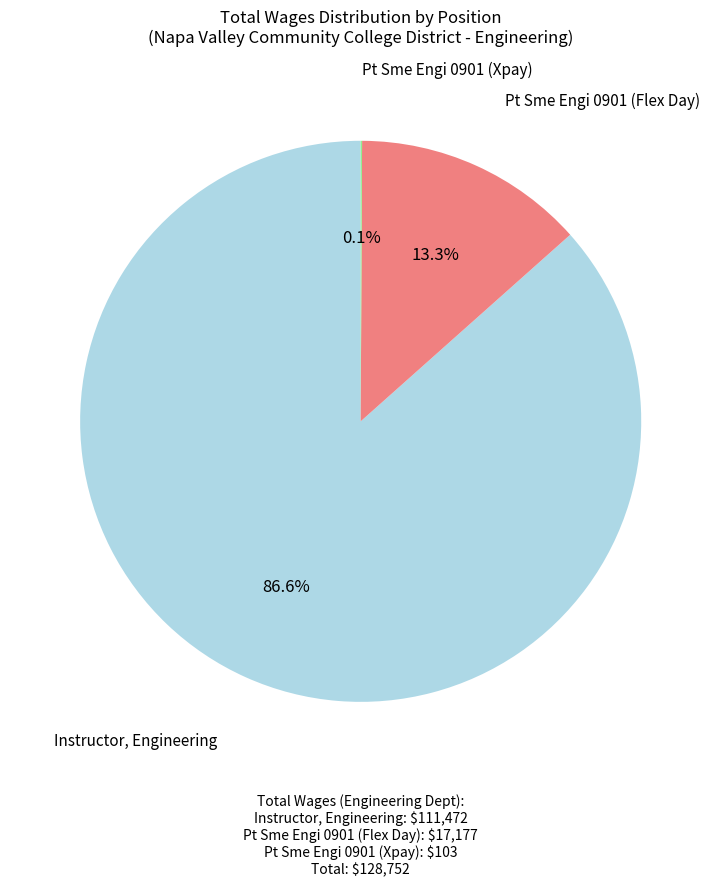

Is there any slice that represents more than half of the pie?

Yes